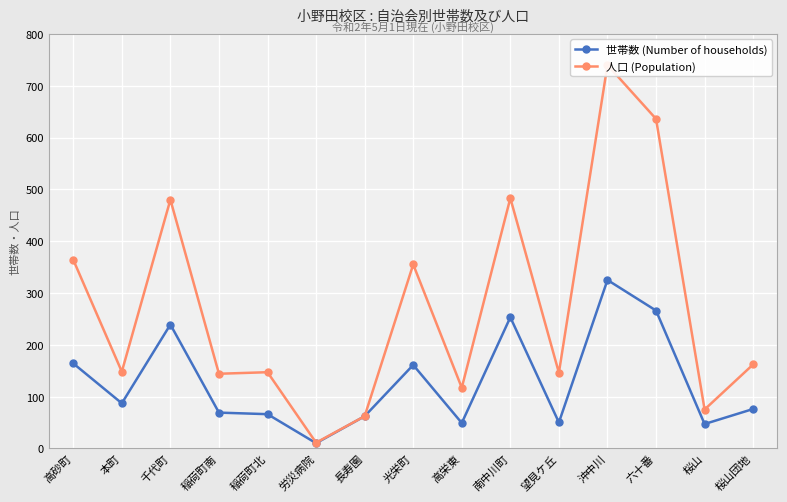

Where is the first local maximum for 人口 (Population)?

千代町